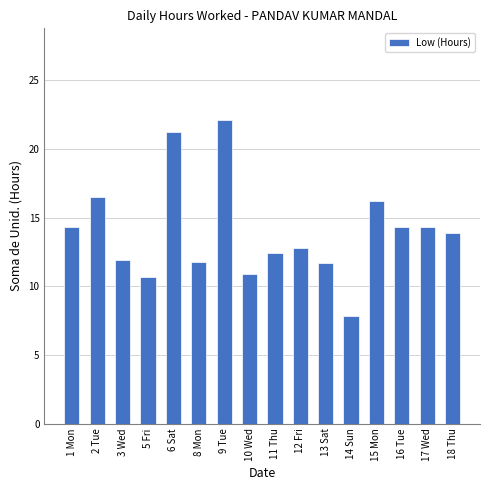

What is the sum of all values?

222.8